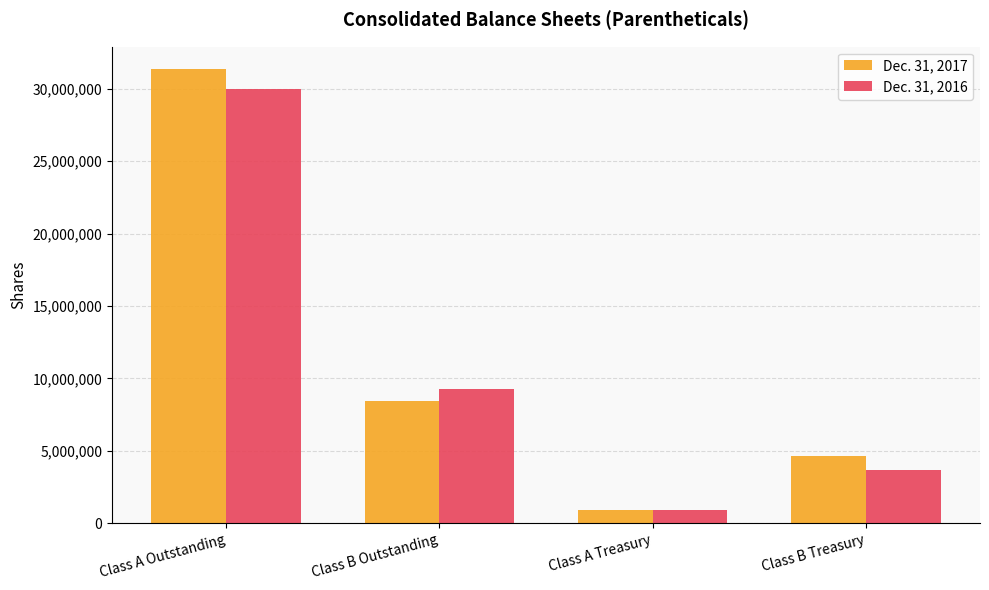

What is the sum of all Dec. 31, 2017 values?

45373715